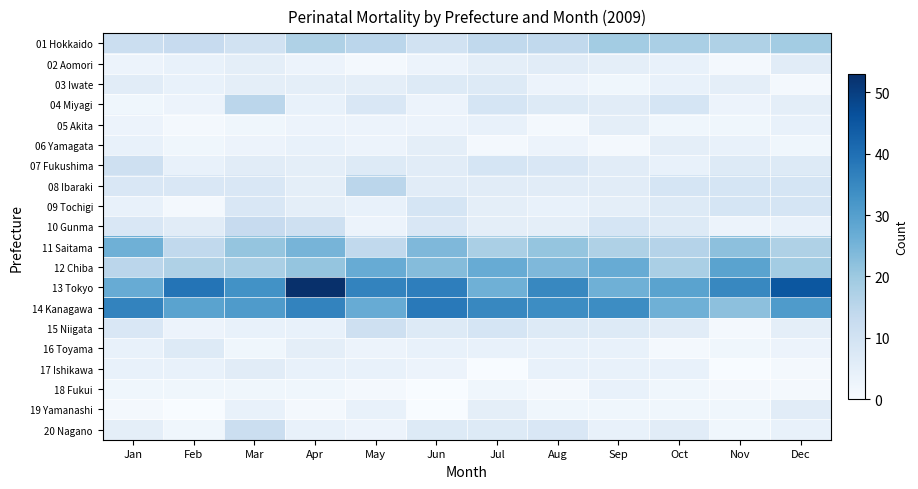

What is the difference between the highest and lowest values at Sep?

33